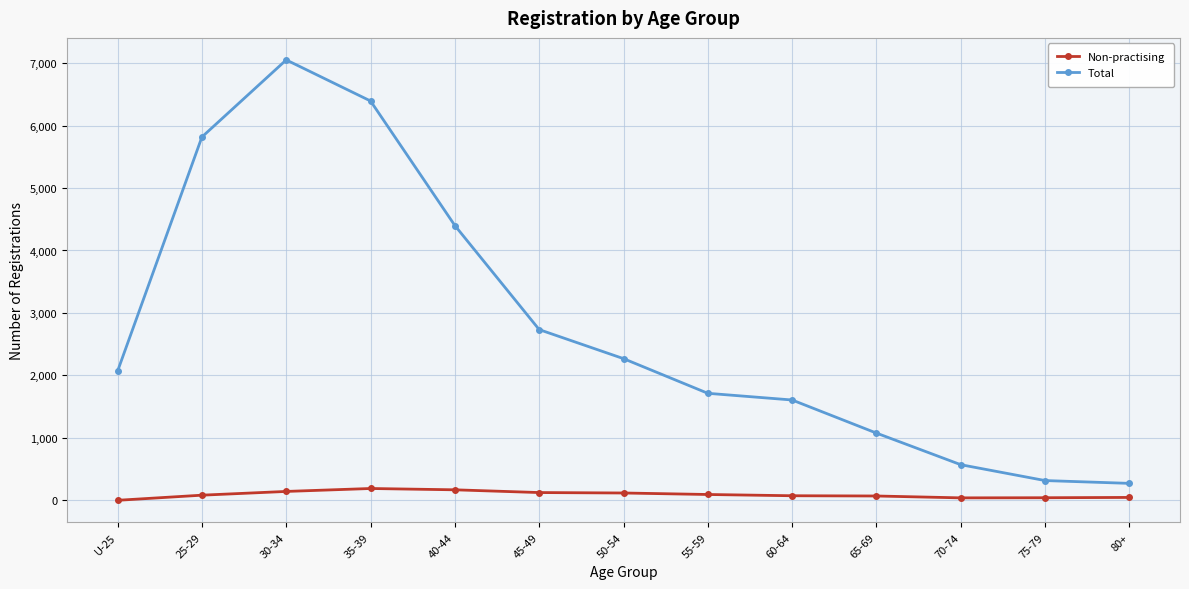

Where is Total nearest to the value 3661?

40-44